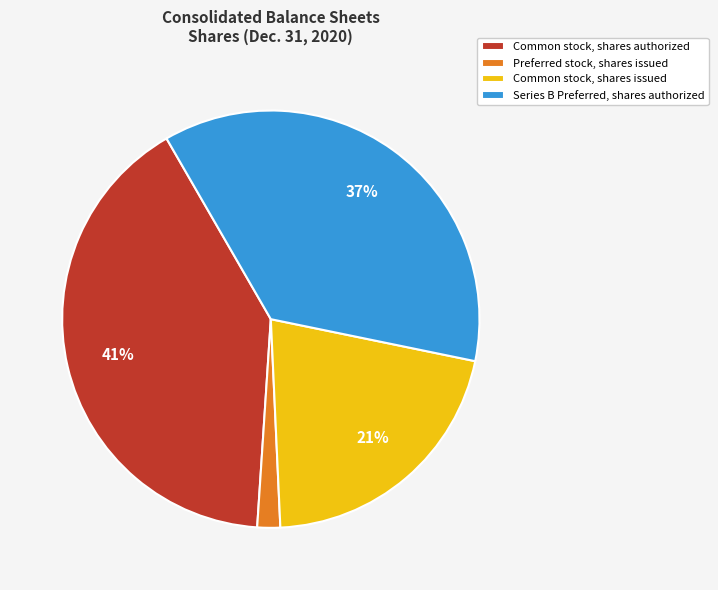

Is Series B Preferred, shares authorized the majority of the pie?

No